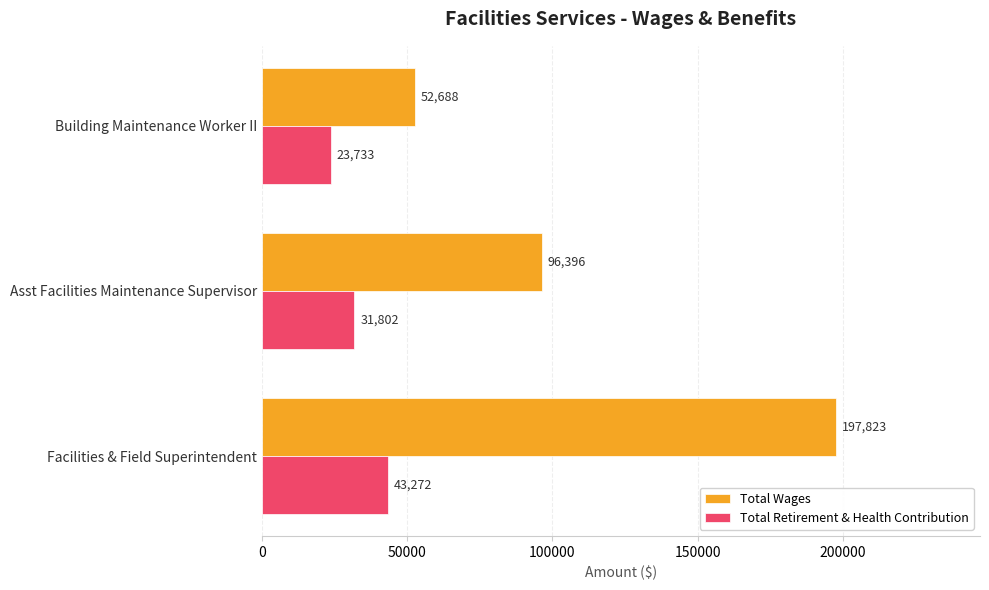

The Total Wages series shows 52688 at Building Maintenance Worker II. True or false?

True